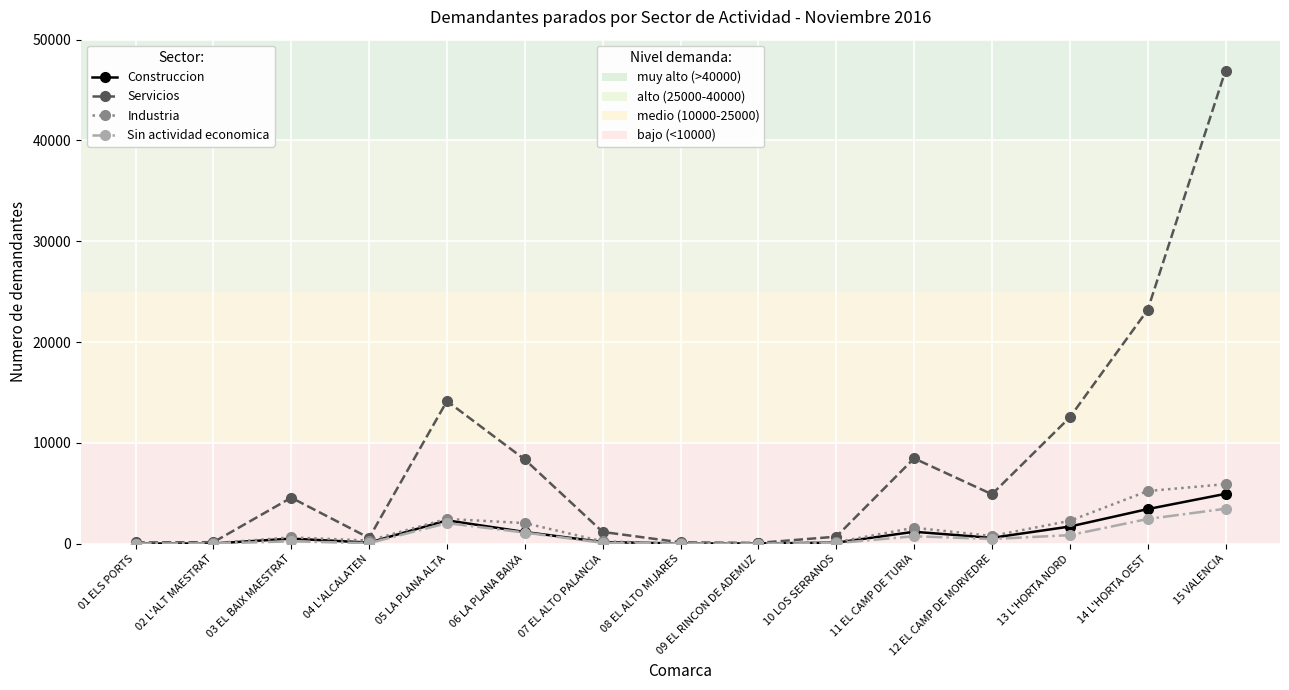

At which category is the sum across all series the highest?

15 VALENCIA